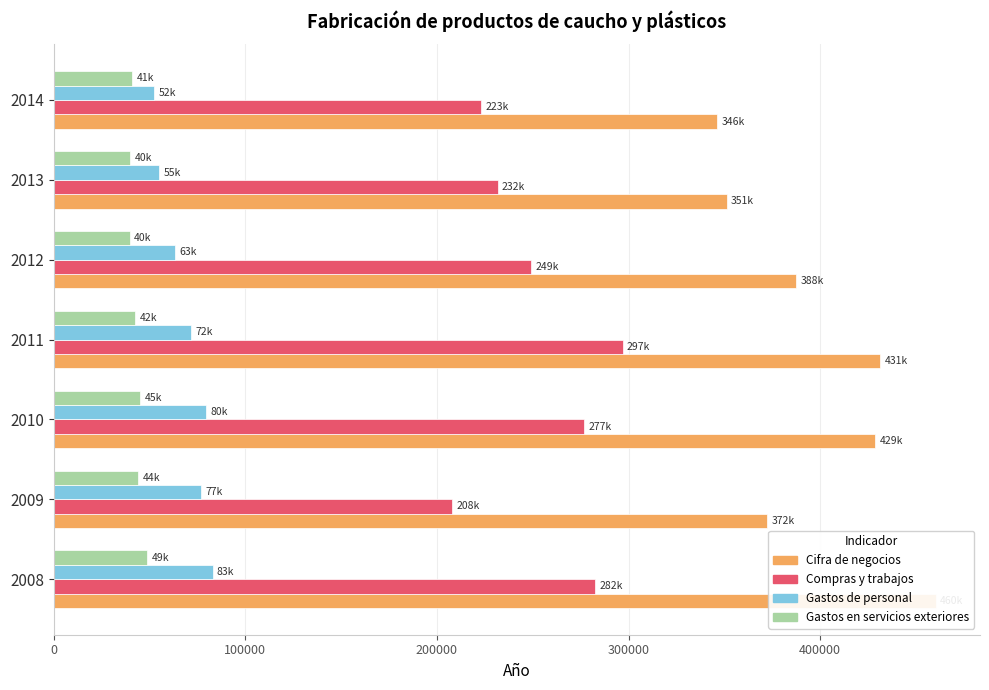

Which series changed the most between 2008 and 2010?

Cifra de negocios